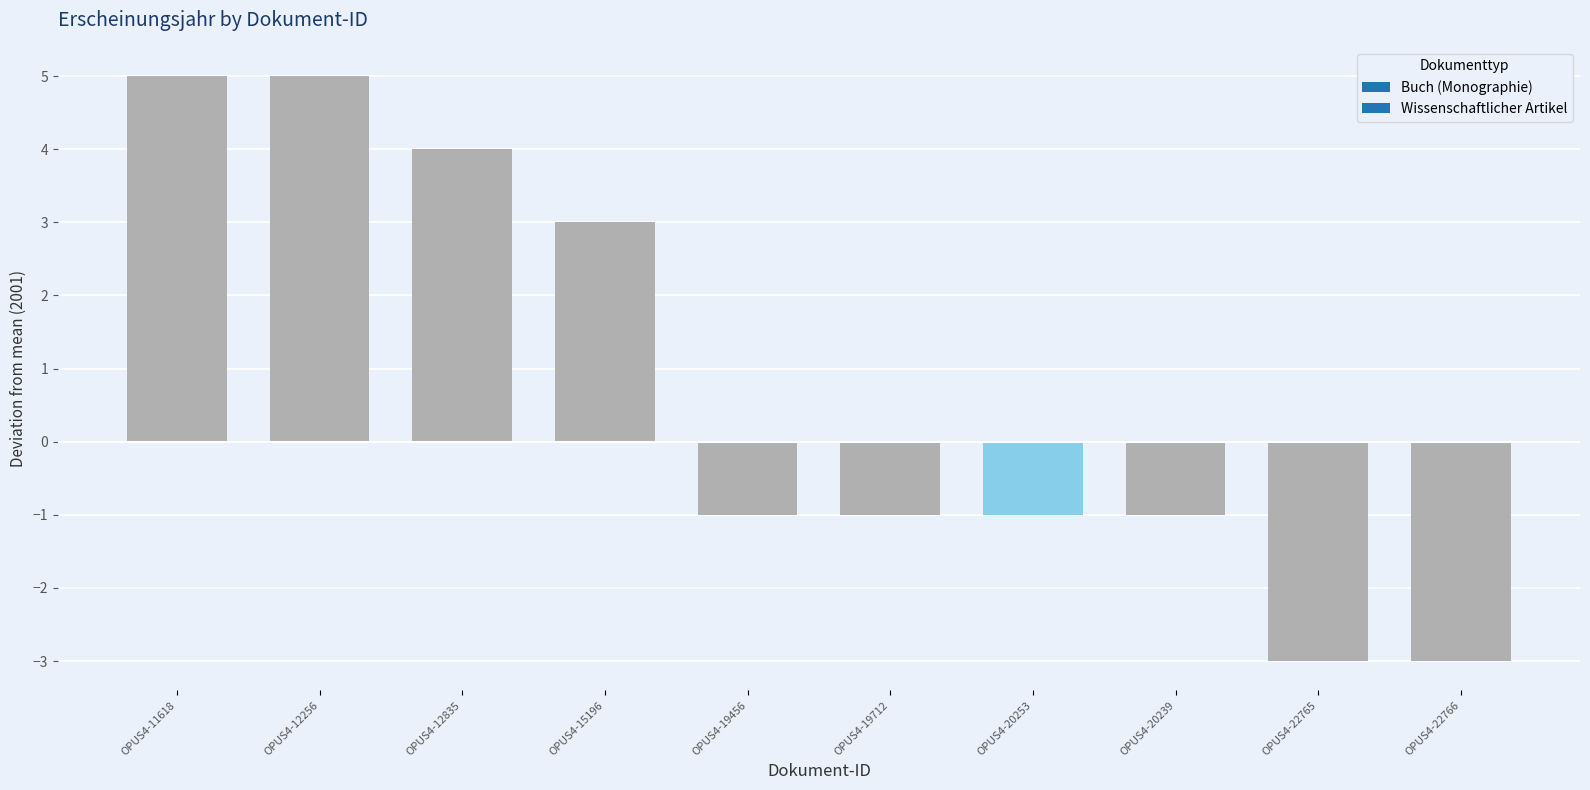

What is the sum of all values?

7